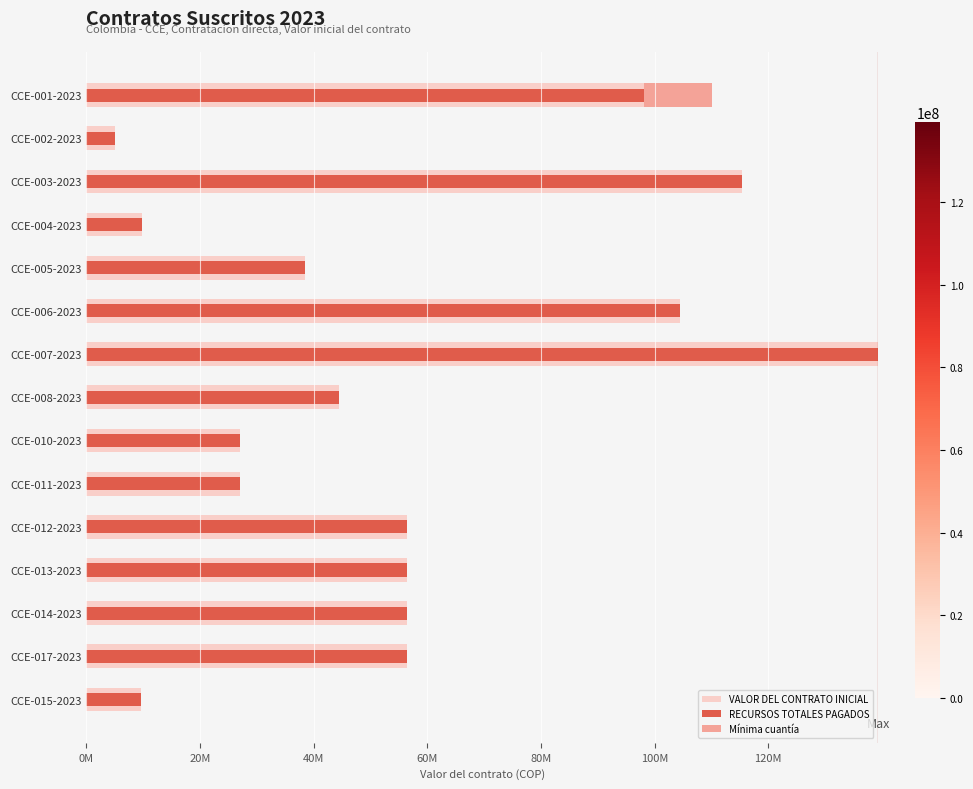

Which series has the largest range (max minus min)?

VALOR DEL CONTRATO INICIAL